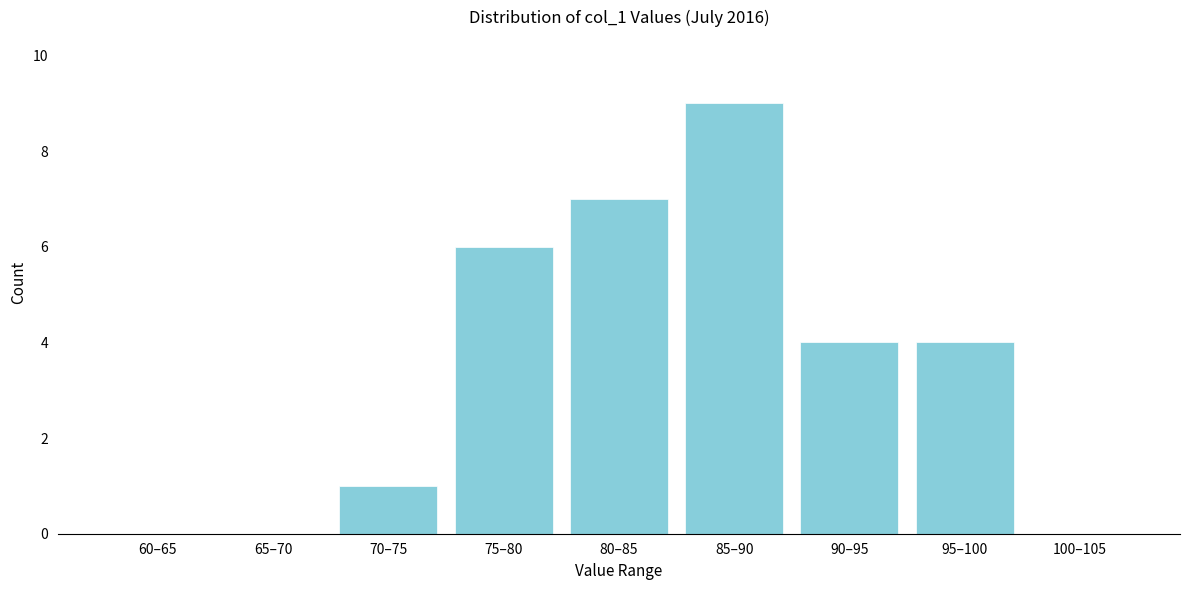

Reading right to left, what are all the values shown in this chart?

100–105=0	95–100=4	90–95=4	85–90=9	80–85=7	75–80=6	70–75=1	65–70=0	60–65=0